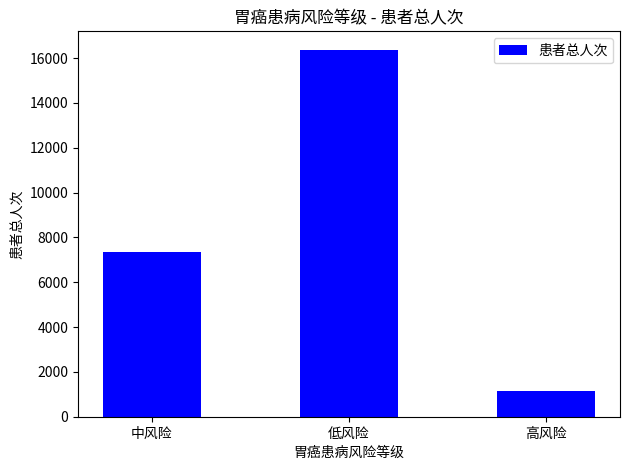

Approximately how many times larger is the value at 中风险 compared to 低风险?

0.4